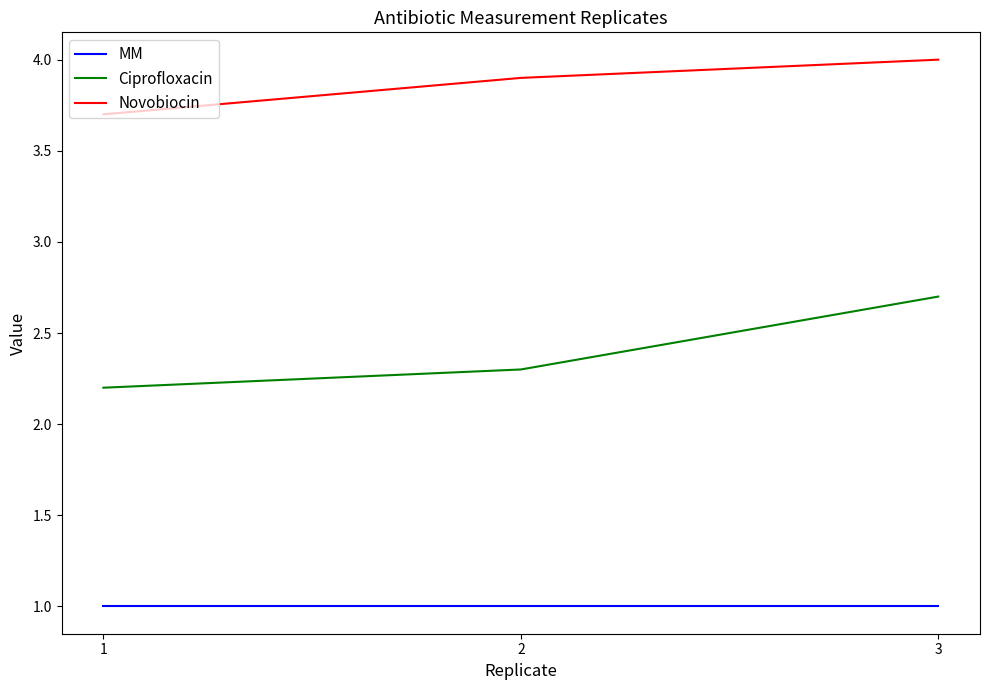

What is the sum of the Ciprofloxacin values at 2 and 3?

5.0